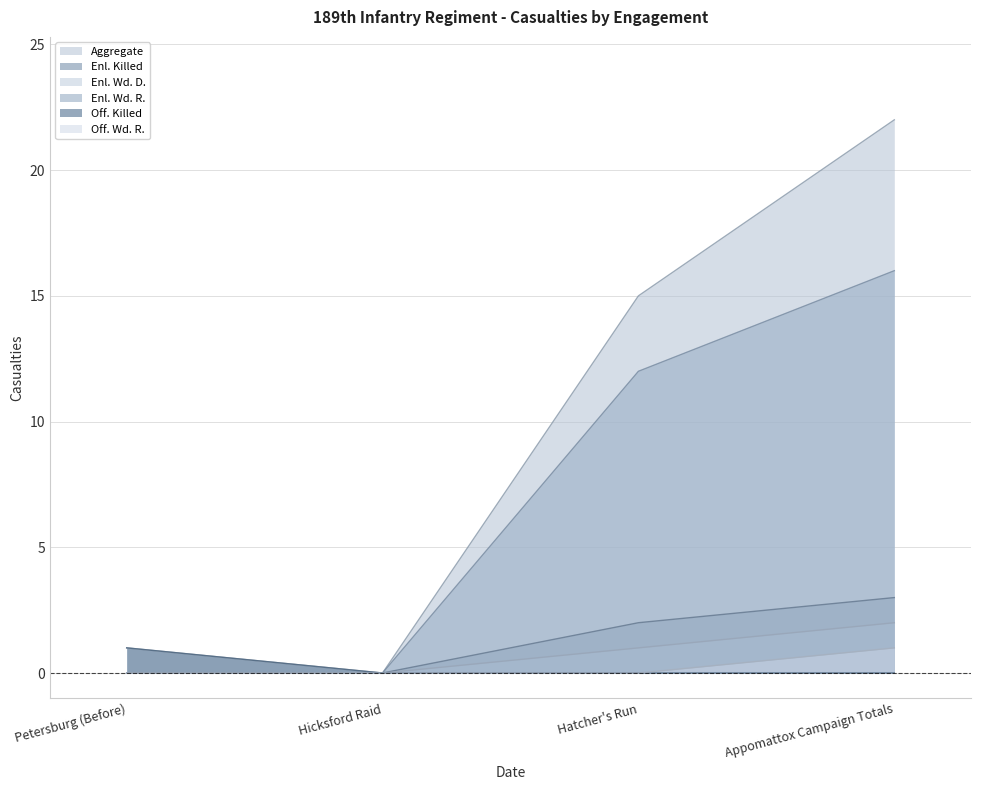

List the labels in order of Enl. Wd. D. value, smallest first.

Petersburg (Before), Hicksford Raid, Hatcher's Run, Appomattox Campaign Totals